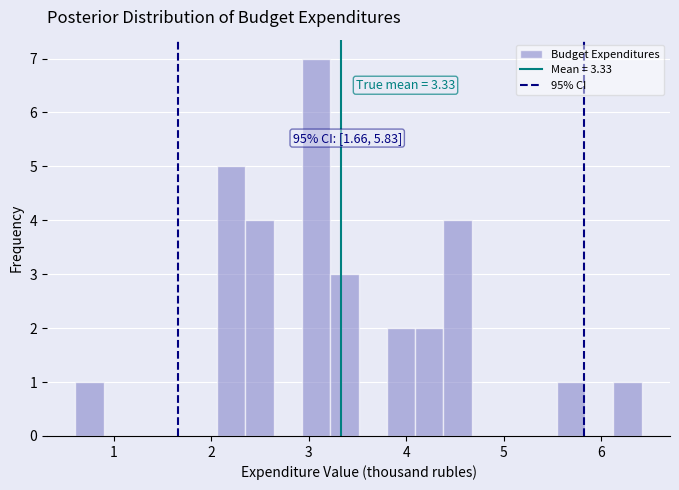

Read against the x-axis, roughly where is the centre of the tallest bar?

3.1